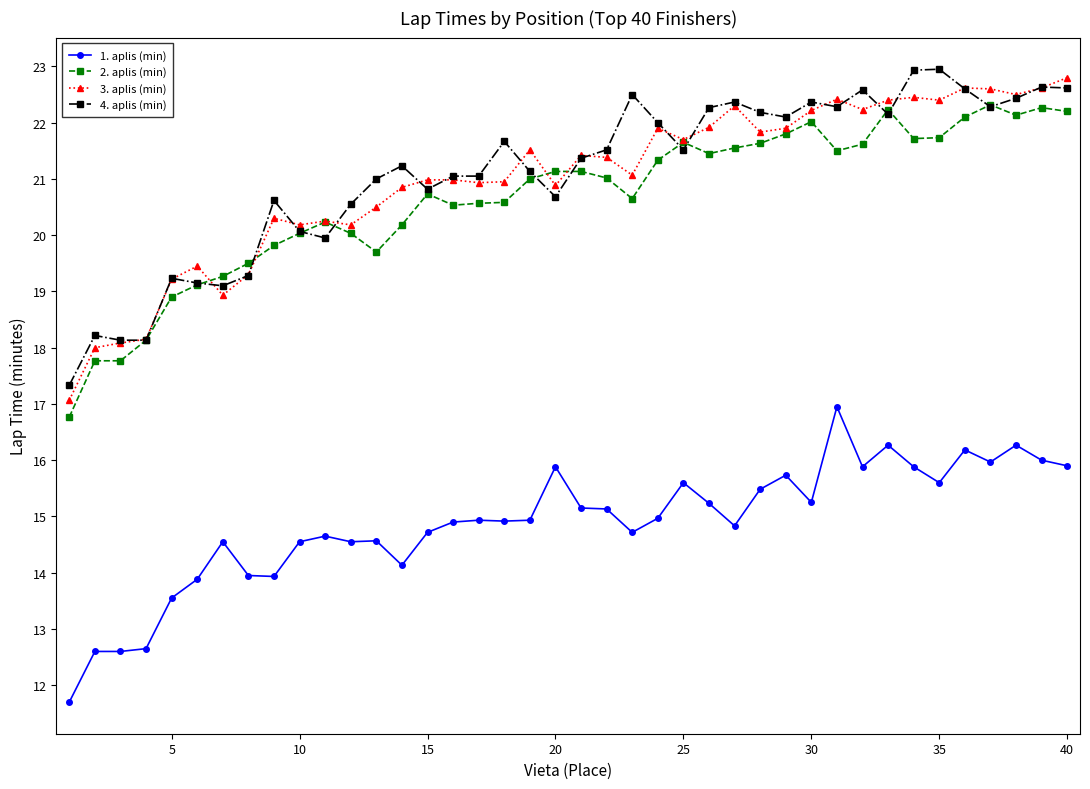

At how many categories does at least one series exceed 12?

40